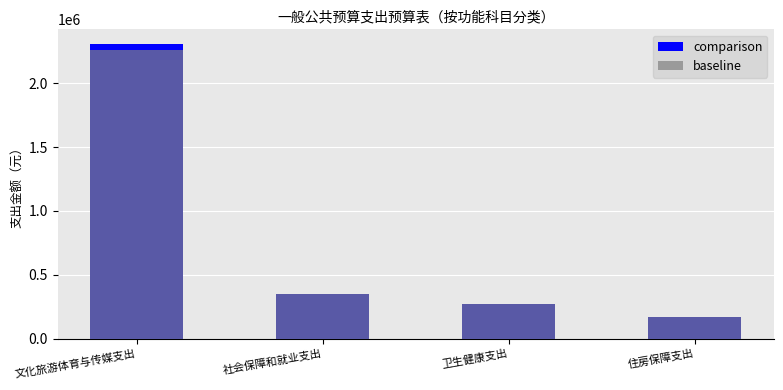

What is the highest value of the comparison series?

2306506.2